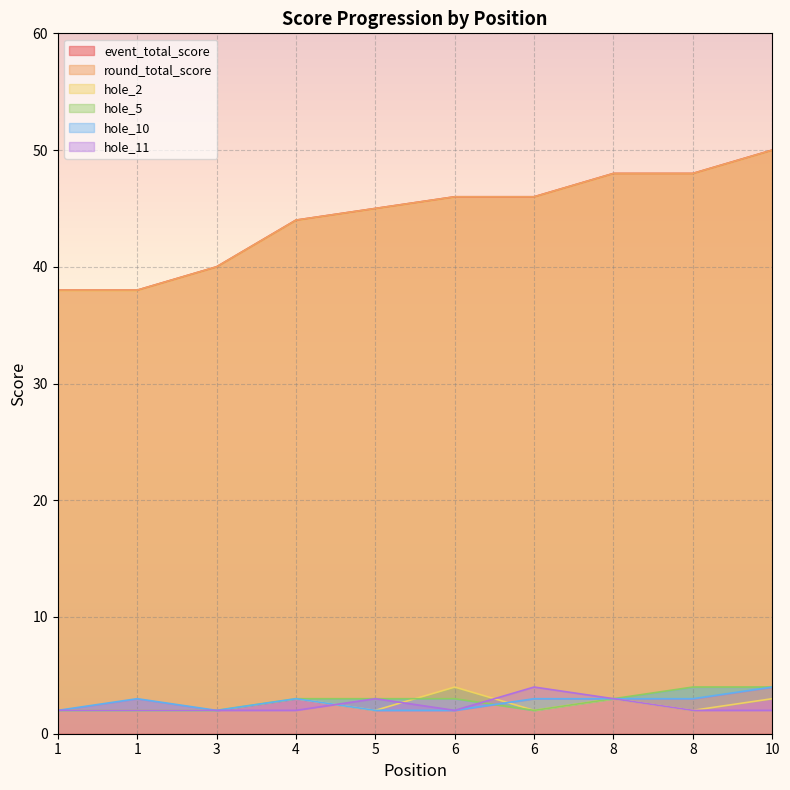

The value of hole_11 at 10 is 2. True or false?

True